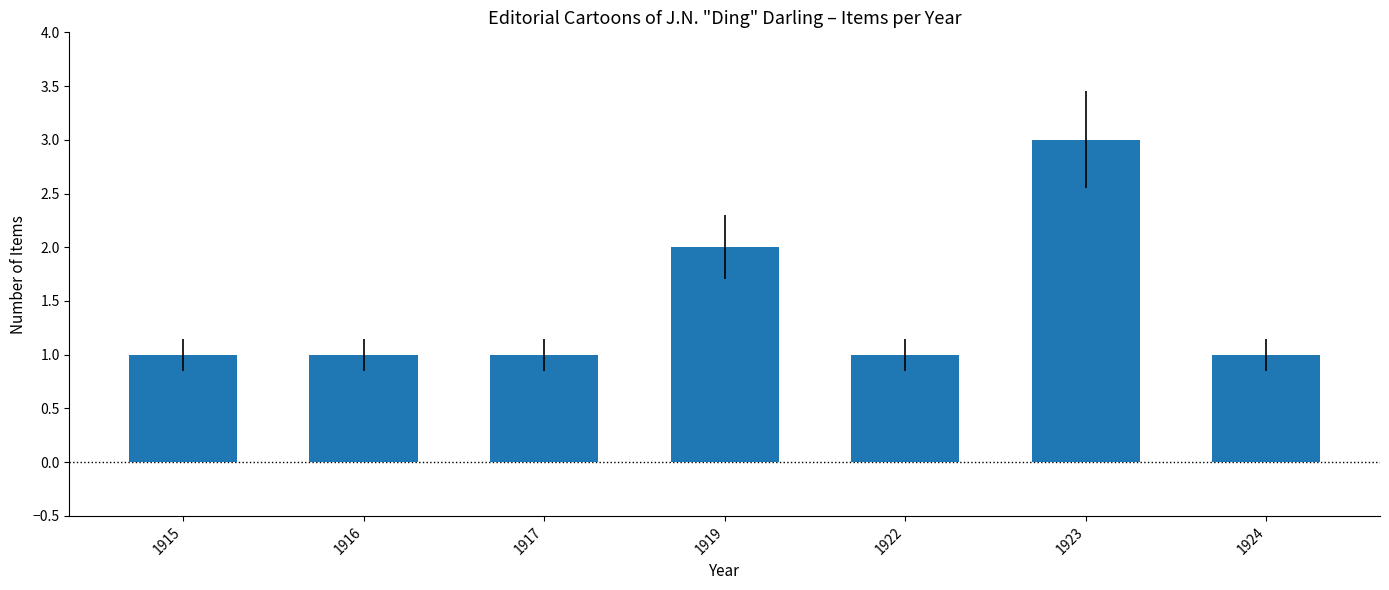

Which label corresponds to the largest value in the chart?

1923